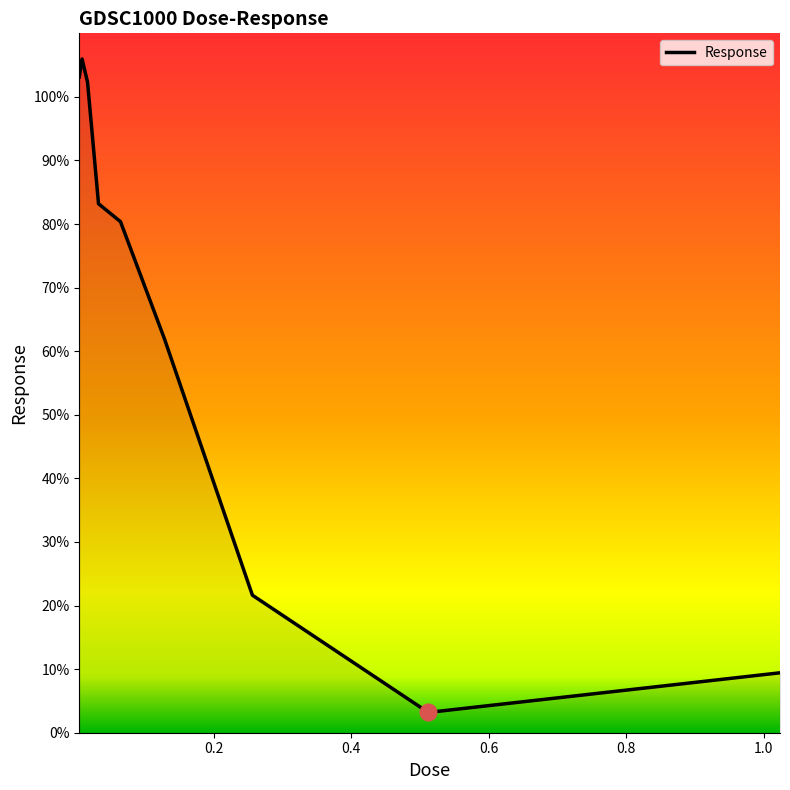

What is the greatest value displayed?

106.0